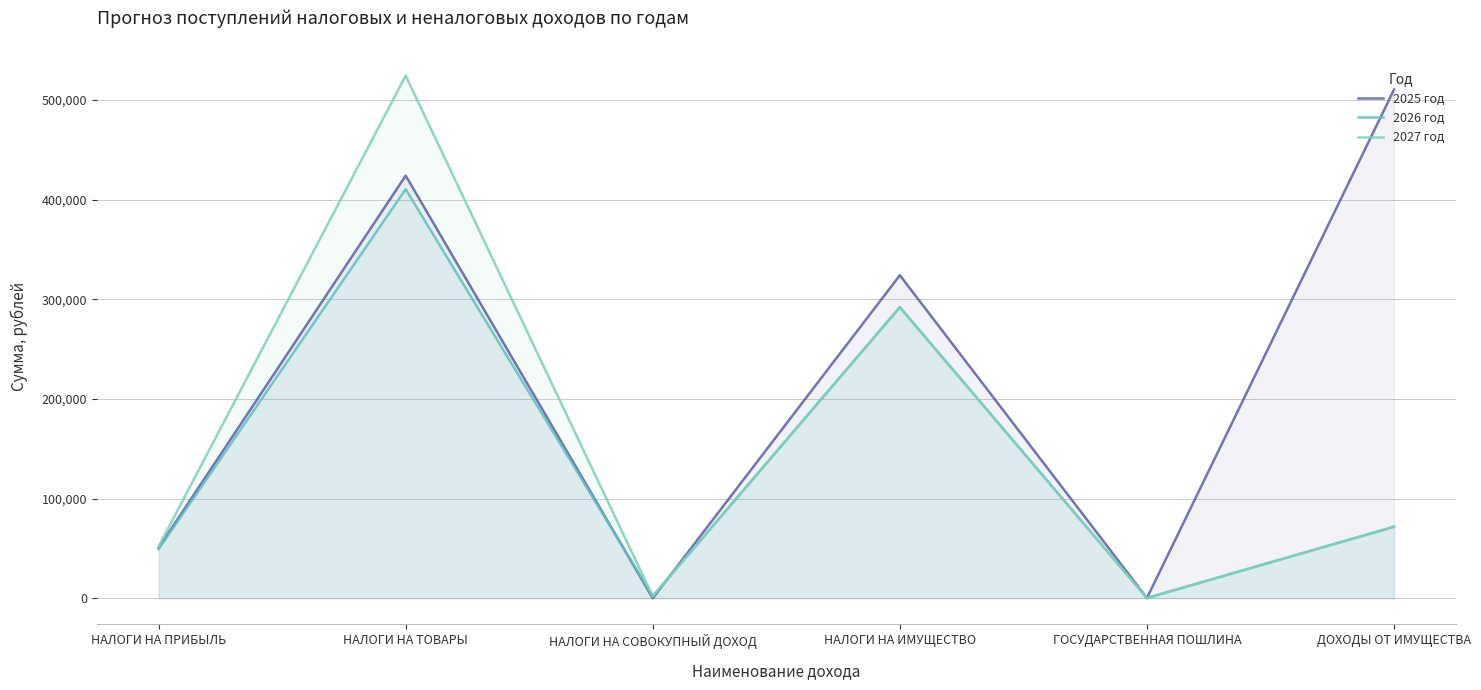

Rank the series at НАЛОГИ НА ИМУЩЕСТВО from highest to lowest value.

2025 год, 2026 год, 2027 год